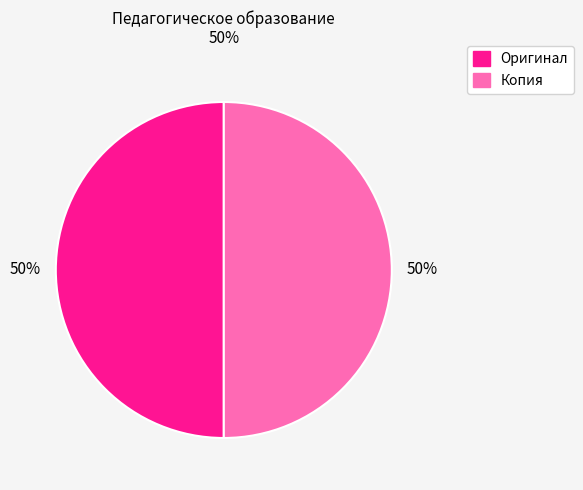

To the nearest percent, what is the average slice percentage?

50%